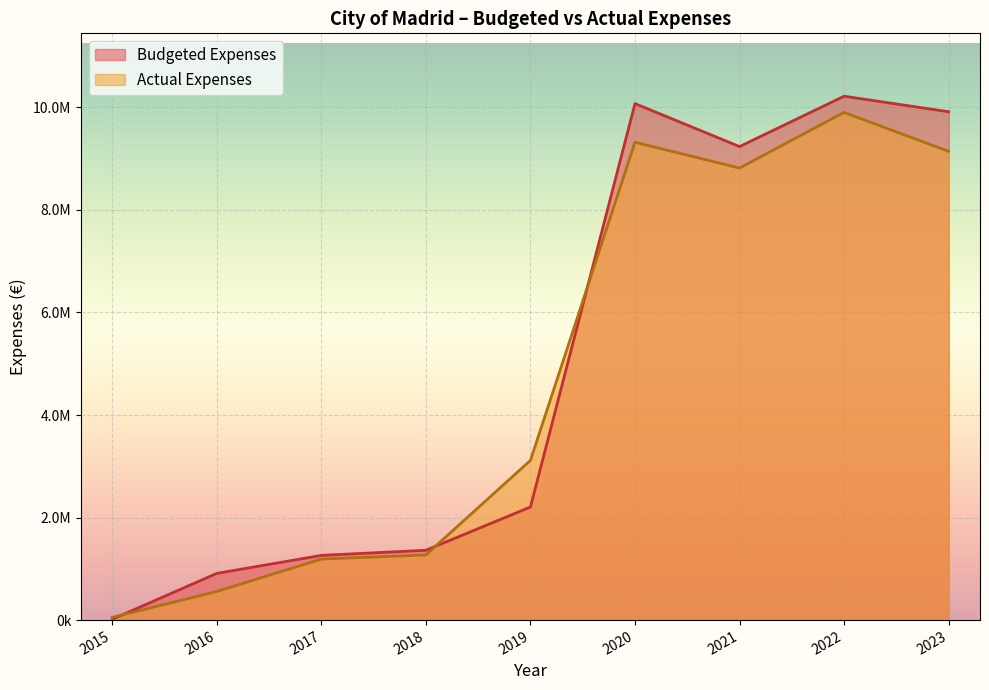

Between 2021 and 2022, which series saw the biggest shift?

Actual Expenses